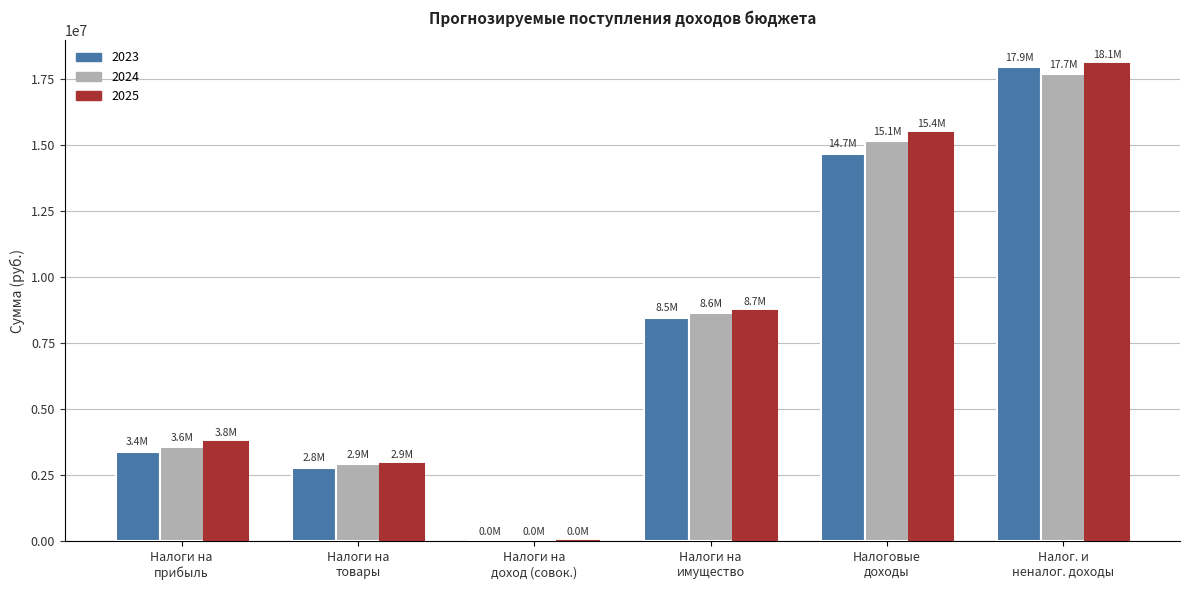

What is the average value of the 2023 series?

7875770.5